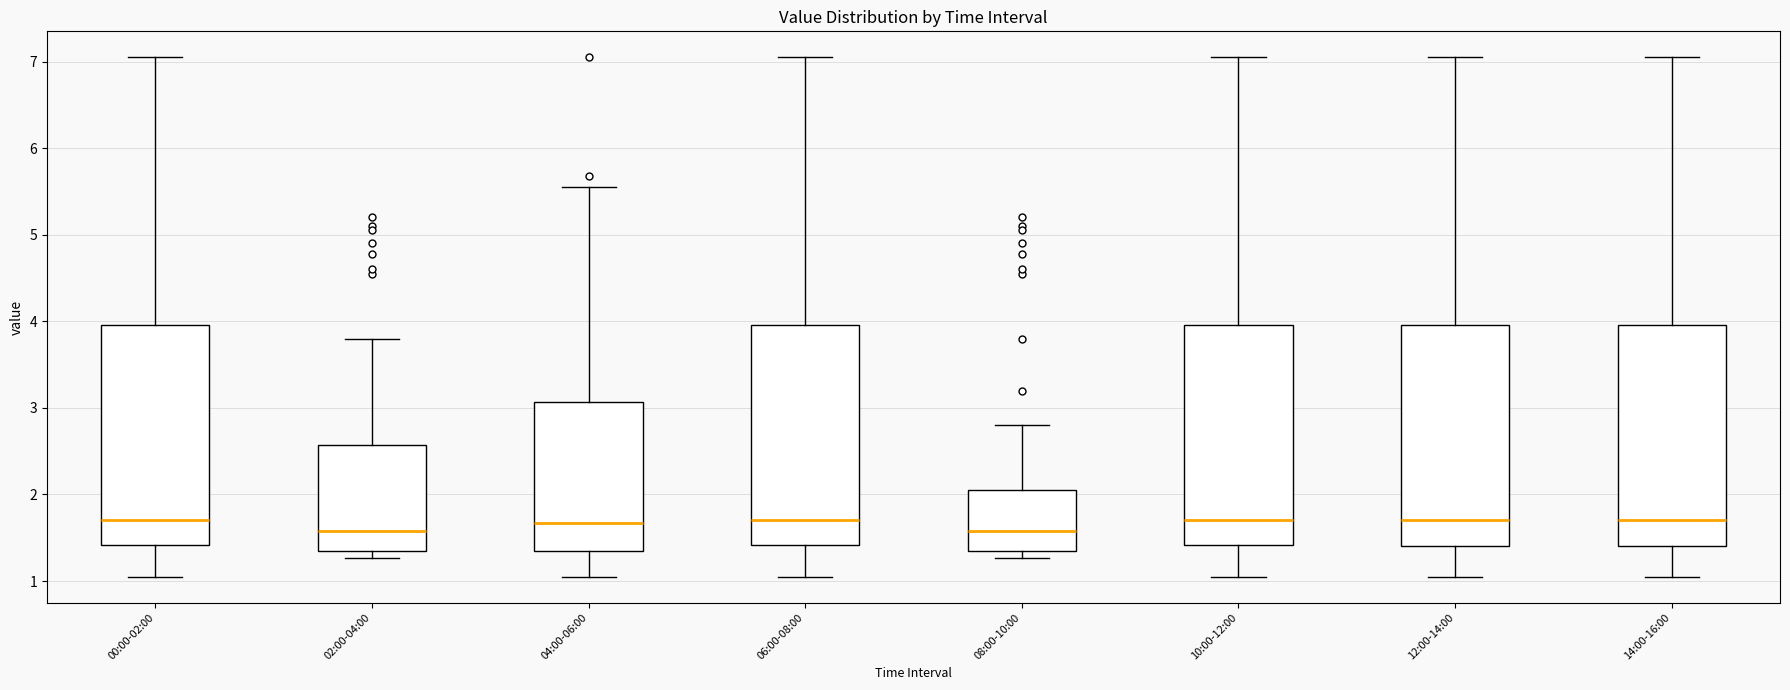

Where does the lower whisker of the box for 10:00-12:00 end on the y-axis? The values are not printed on the chart, so give them approximately, as read against the axis.

1.1